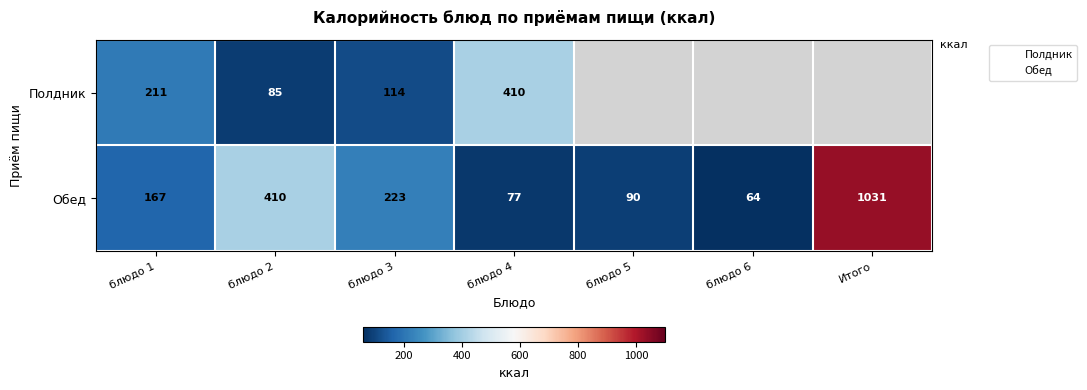

Rank the categories by Обед value from lowest to highest.

блюдо 6, блюдо 4, блюдо 5, блюдо 1, блюдо 3, блюдо 2, Итого